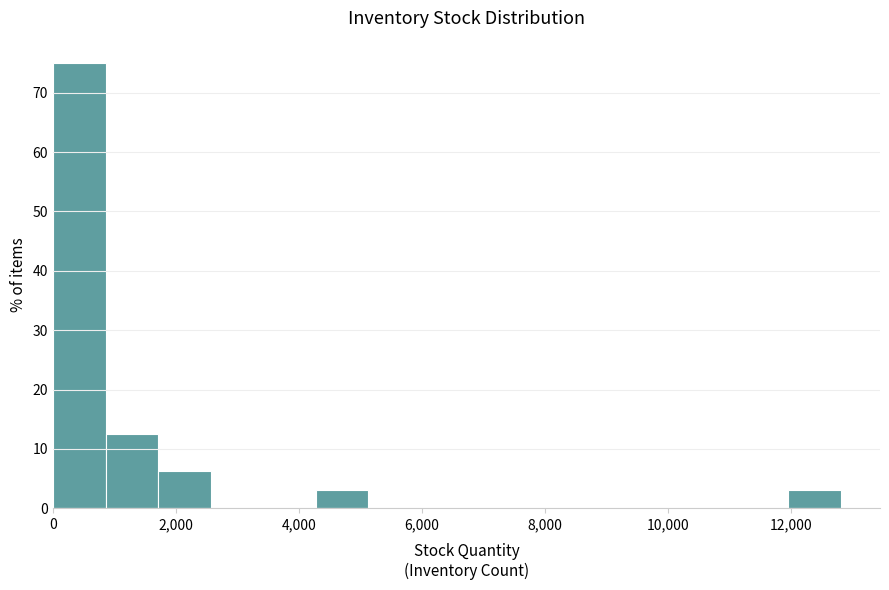

Over which range of the x-axis is the bar tallest?

0 to 800